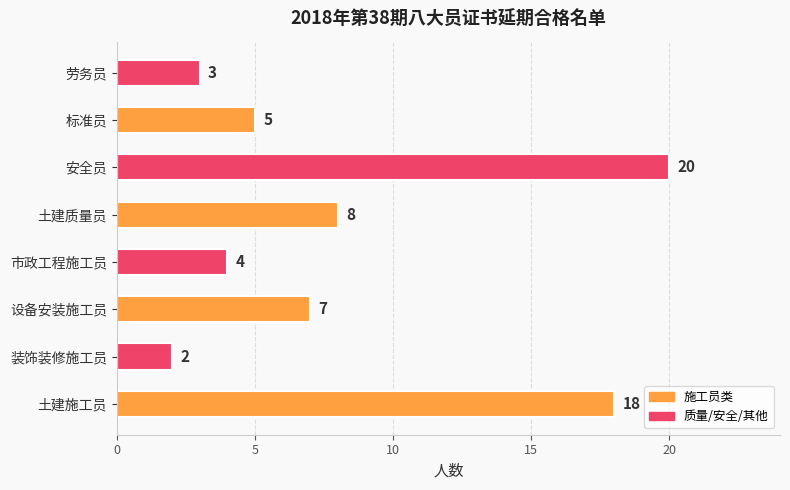

Rank the categories by value from highest to lowest.

安全员, 土建施工员, 土建质量员, 设备安装施工员, 标准员, 市政工程施工员, 劳务员, 装饰装修施工员